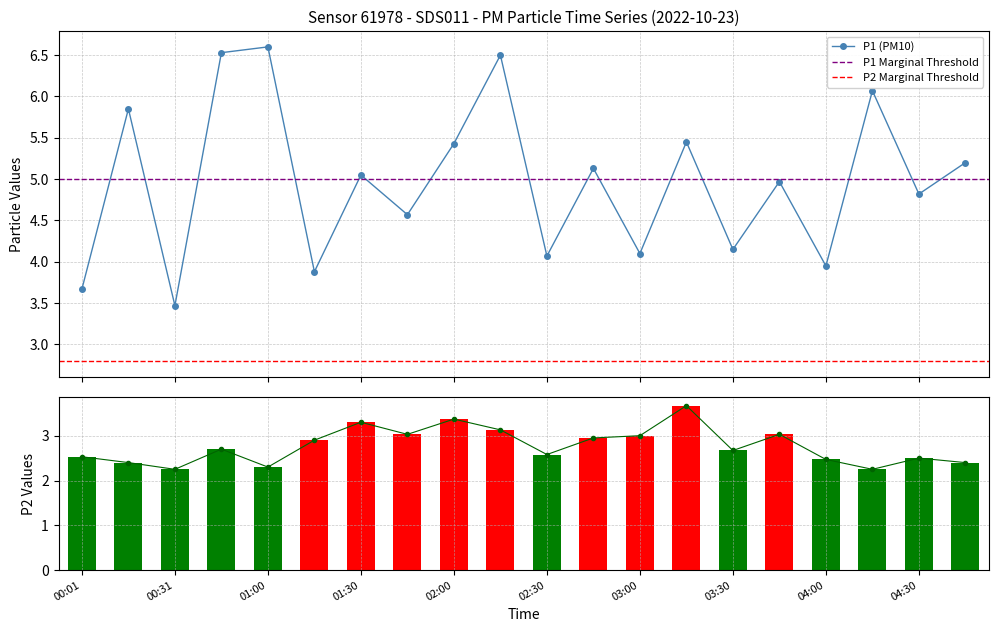

At which label is P1 closest to 5?

03:45